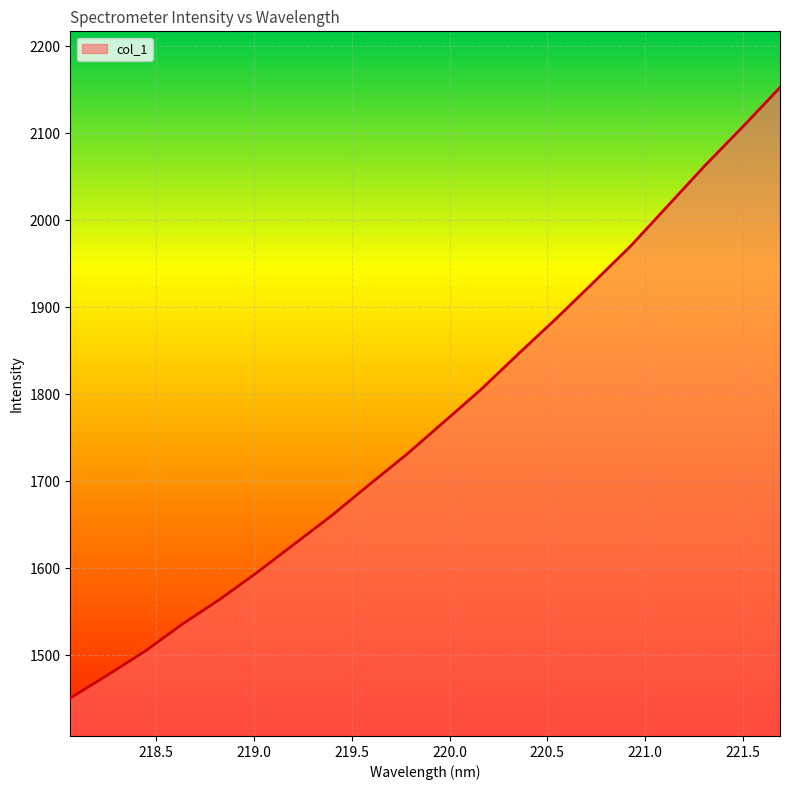

What is the difference between the maximum and minimum values?

701.9